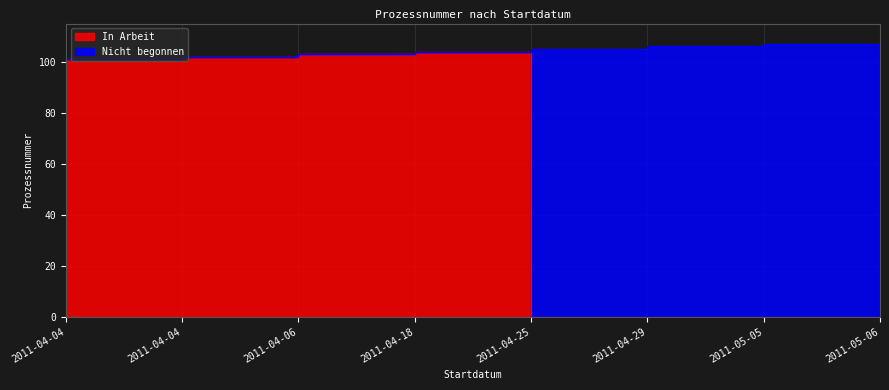

Between 2011-04-29 and 2011-04-04, which is larger?

2011-04-04